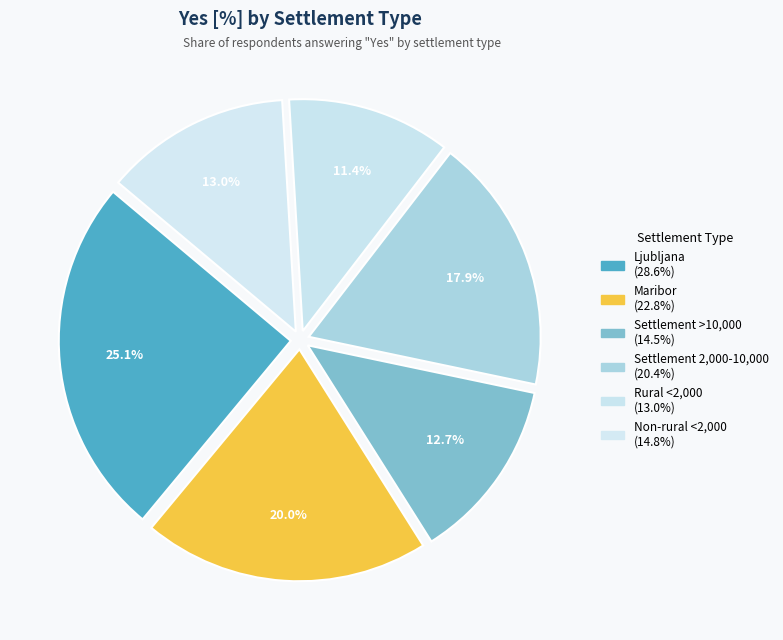

What is the smallest slice in the pie chart?

Rural <2,000